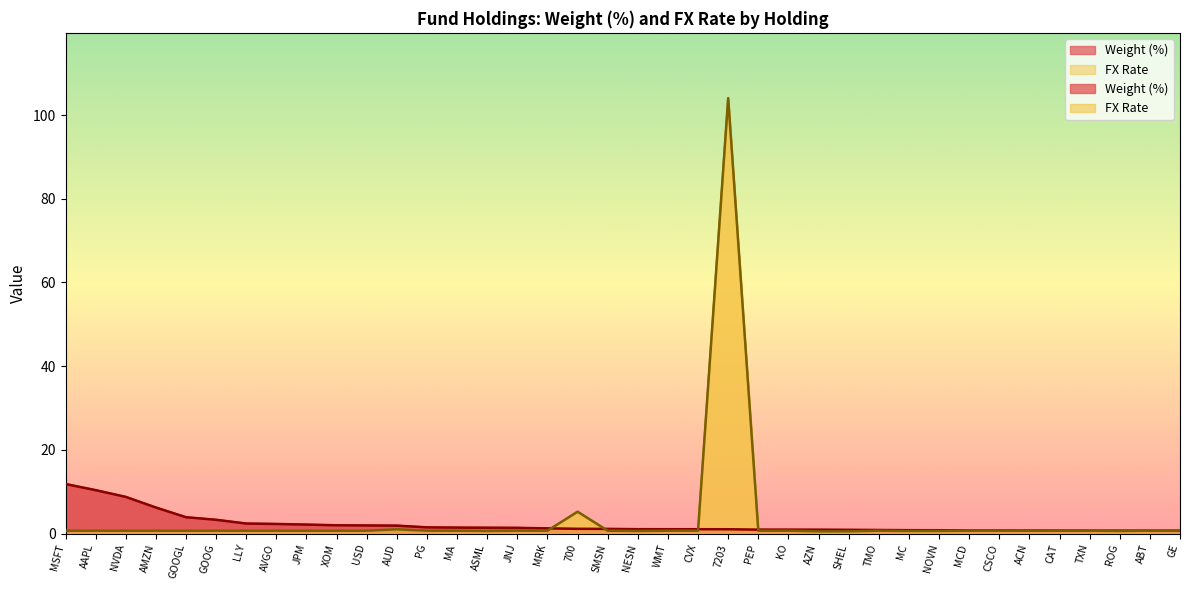

Is it true that Weight (%) equals 0.5 at MRK?

False